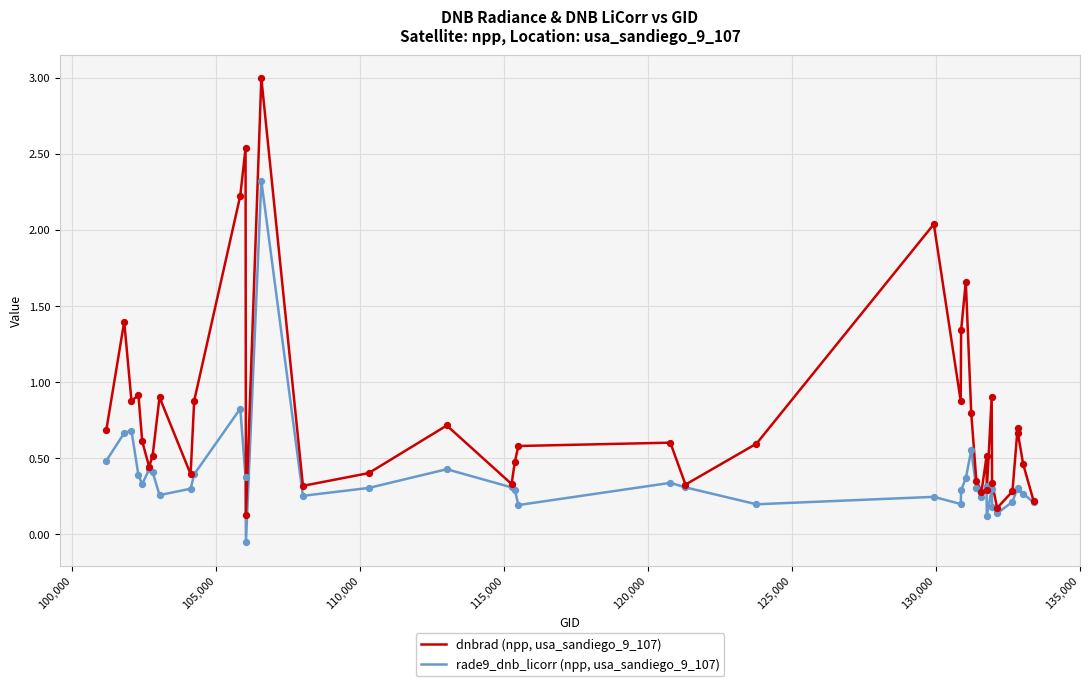

Which series has the widest spread of values?

dnbrad (npp, usa_sandiego_9_107)